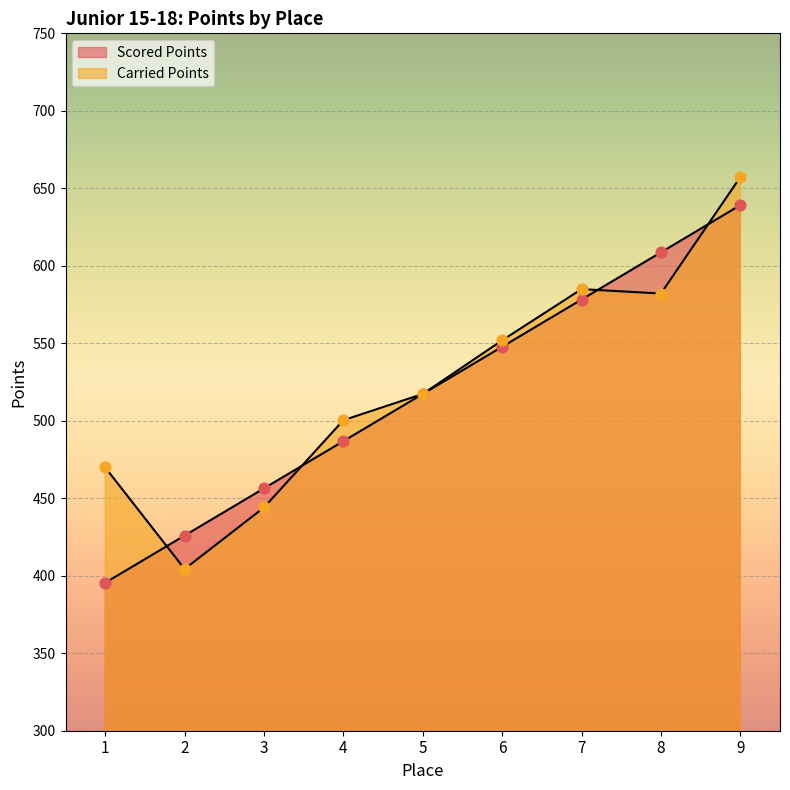

What are all the series names shown in the legend?

Scored Points, Carried Points